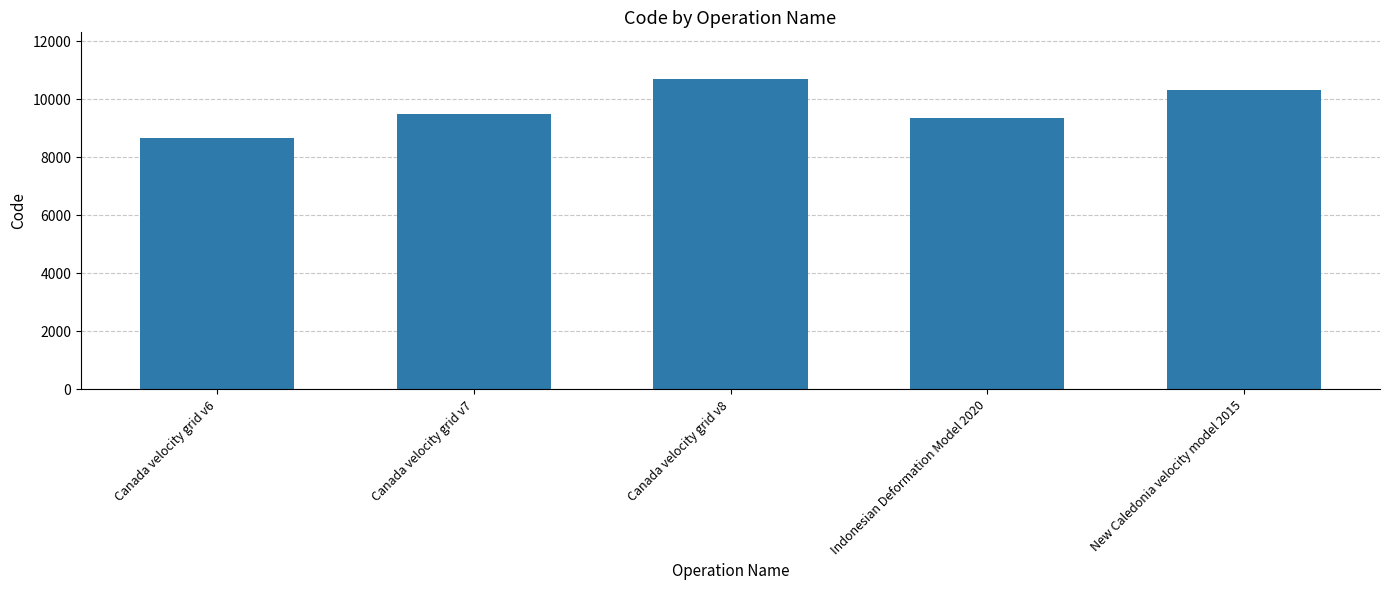

The value at Indonesian Deformation Model 2020 is 9375. True or false?

True